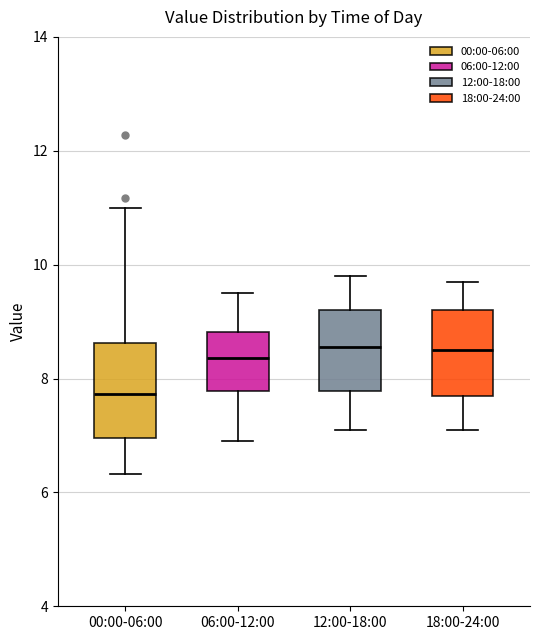

Reading left to right, transcribe this box plot: for each box, give where its median line is, the range the box spans, and where its two whiskers end, as read against the y-axis. The values are not printed on the chart, so give them approximately, as read against the axis.

00:00-06:00: median 7.8, box 7.0 to 8.6, whiskers 6.4 to 11.0
06:00-12:00: median 8.4, box 7.8 to 8.8, whiskers 7.0 to 9.6
12:00-18:00: median 8.6, box 7.8 to 9.2, whiskers 7.2 to 9.8
18:00-24:00: median 8.6, box 7.8 to 9.2, whiskers 7.2 to 9.8